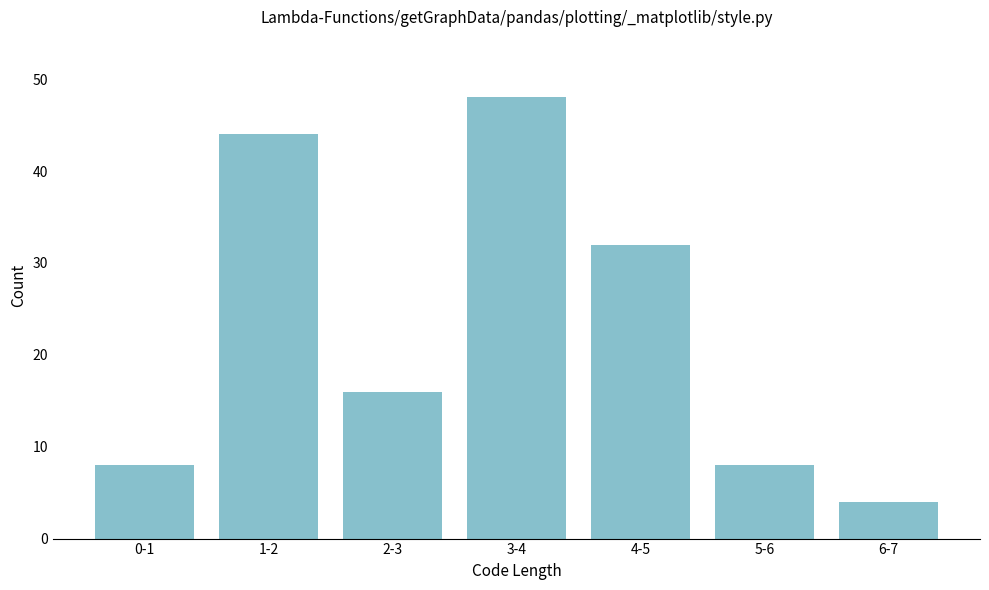

Reading left to right, list all the values displayed in this chart.

0-1=8	1-2=44	2-3=16	3-4=48	4-5=32	5-6=8	6-7=4